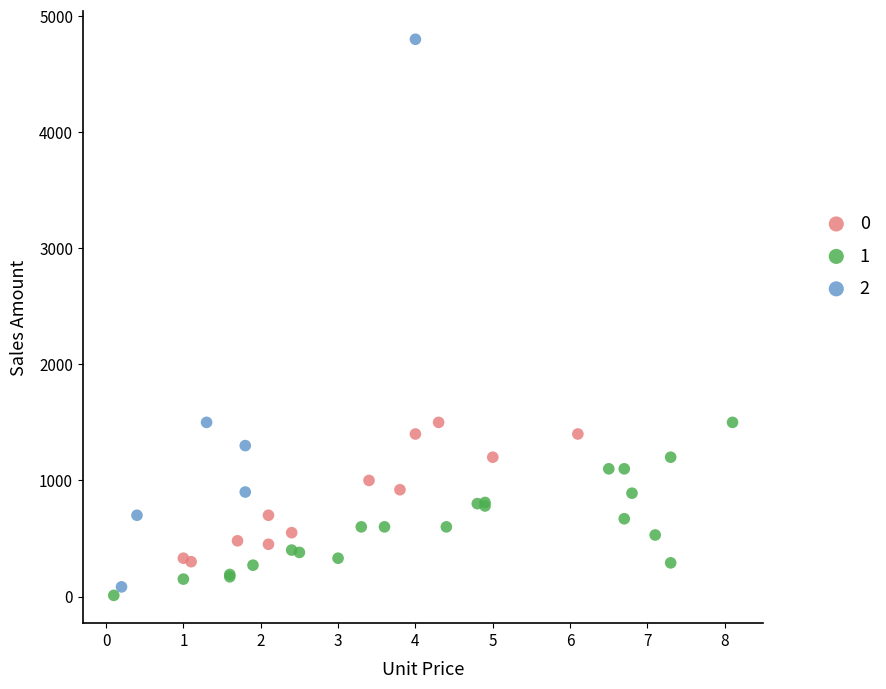

Which series has the widest spread of Y values?

2